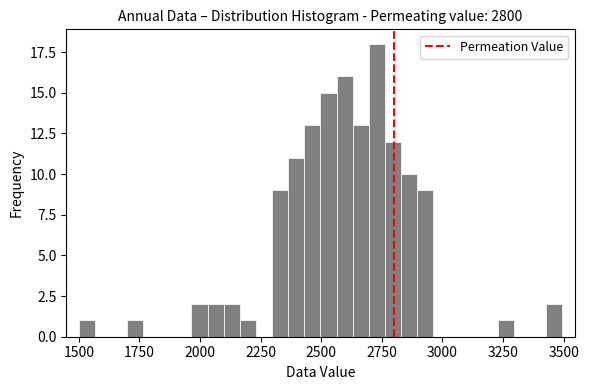

Around what value on the x-axis is the tallest bar? Give the approximate position of its centre, as read against the axis.

2750